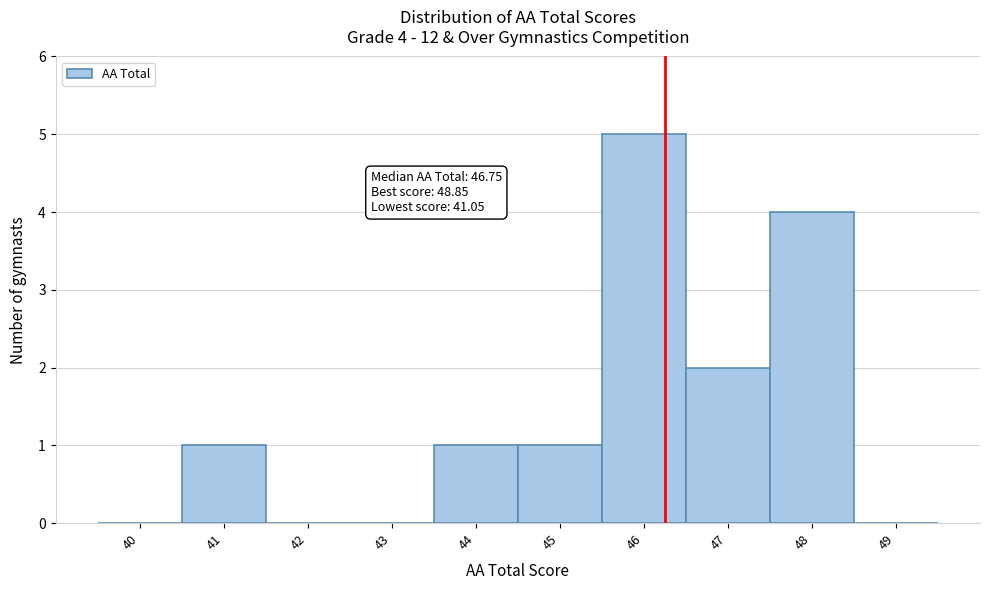

Reading left to right, list all the values displayed in this chart.

40=0	41=1	42=0	43=0	44=1	45=1	46=5	47=2	48=4	49=0